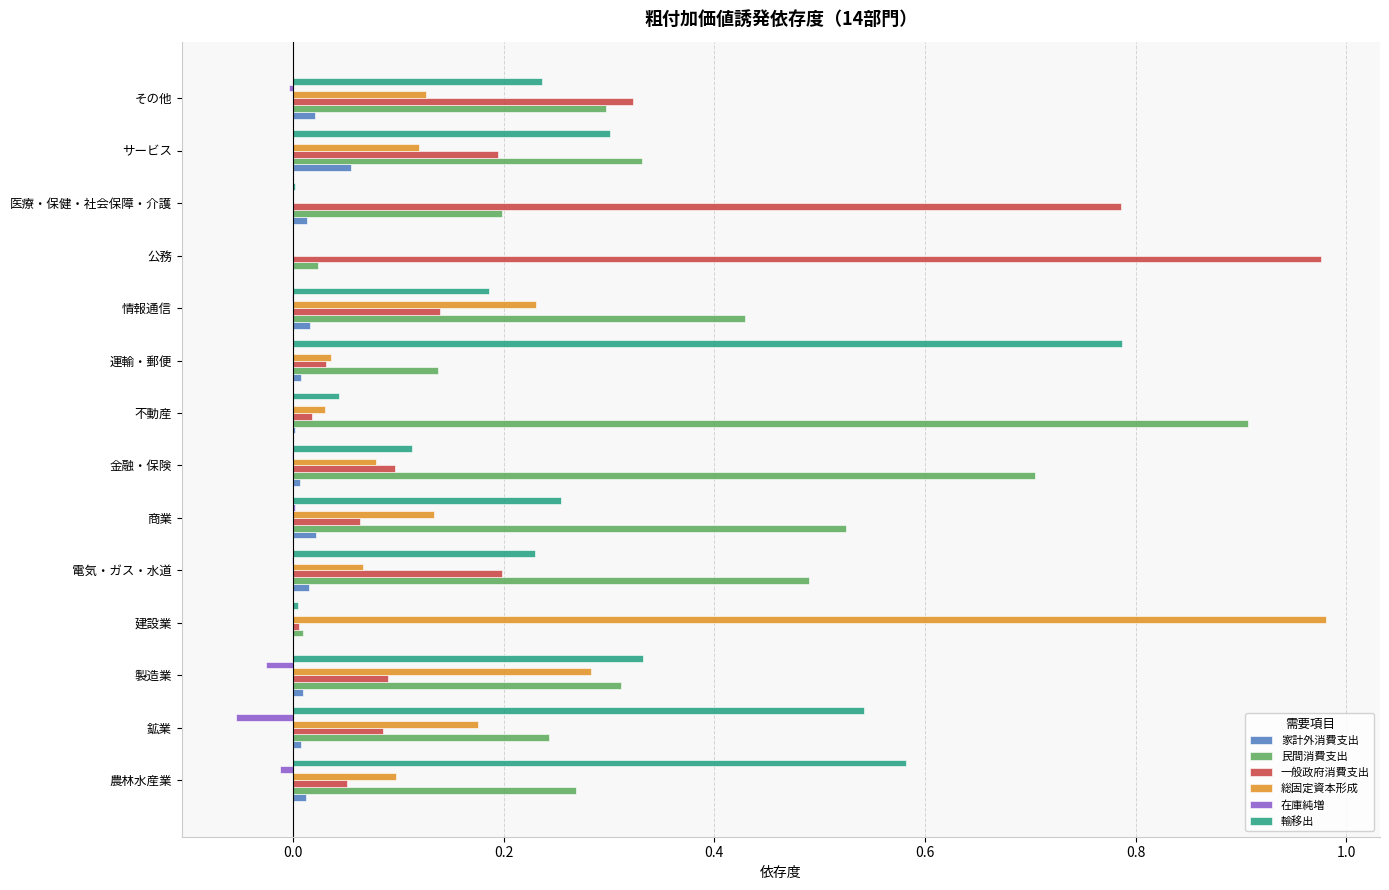

Is the value of 輸移出 at 金融・保険 greater than the value of 民間消費支出 at その他?

No